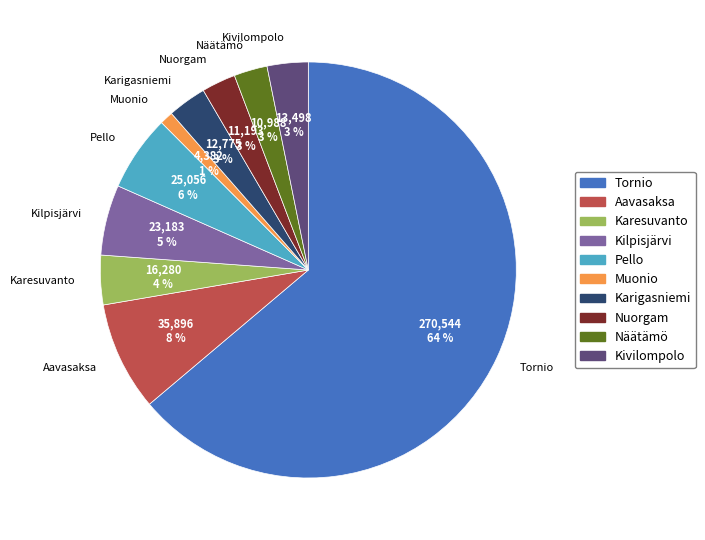

To the nearest percent, what is the difference between the Pello and Kivilompolo slice percentages?

3%